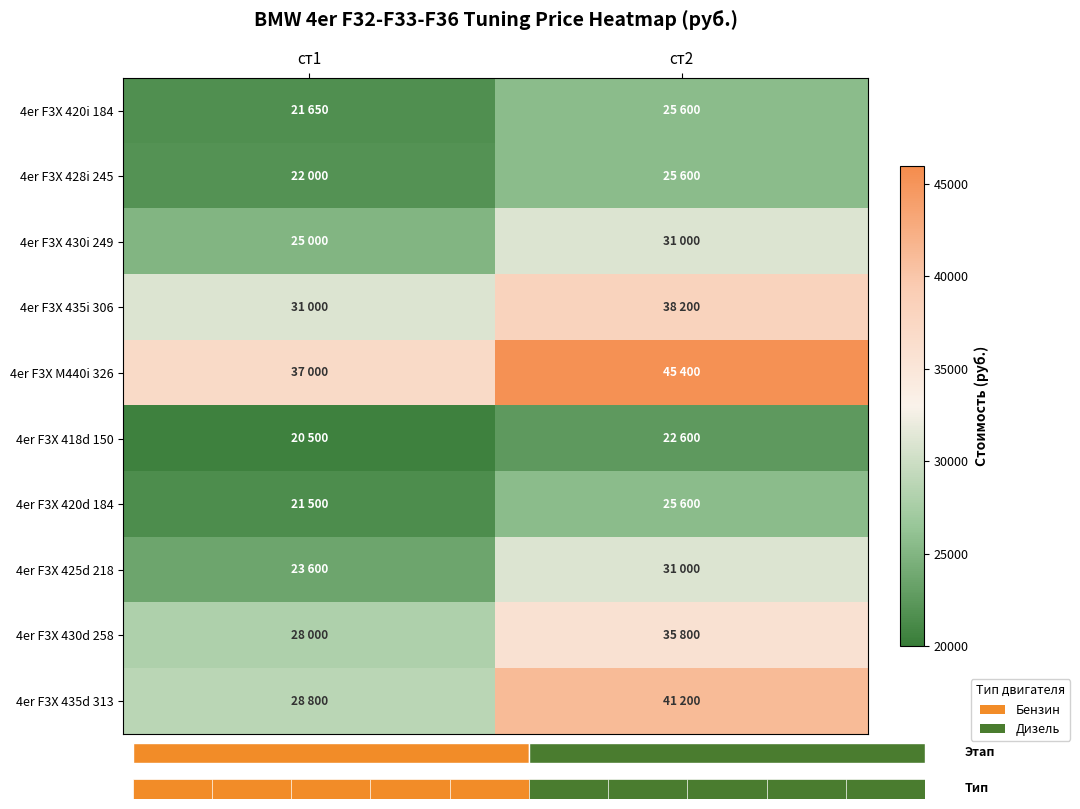

How many data points in 4er F3X 428i 245 are less than 25600?

1